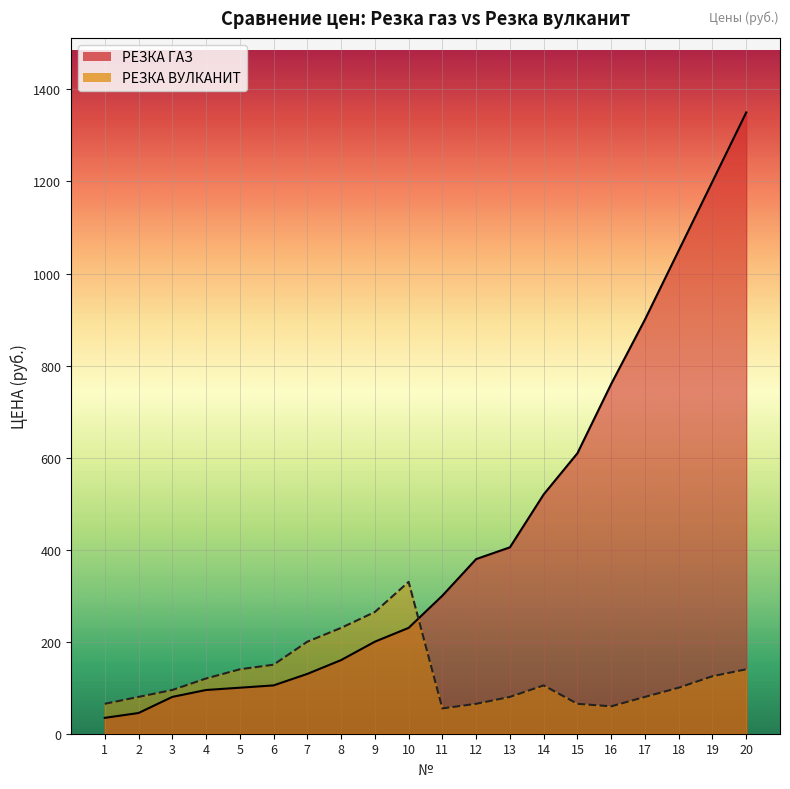

True or false: РЕЗКА ВУЛКАНИТ and РЕЗКА ГАЗ intersect in this chart.

True